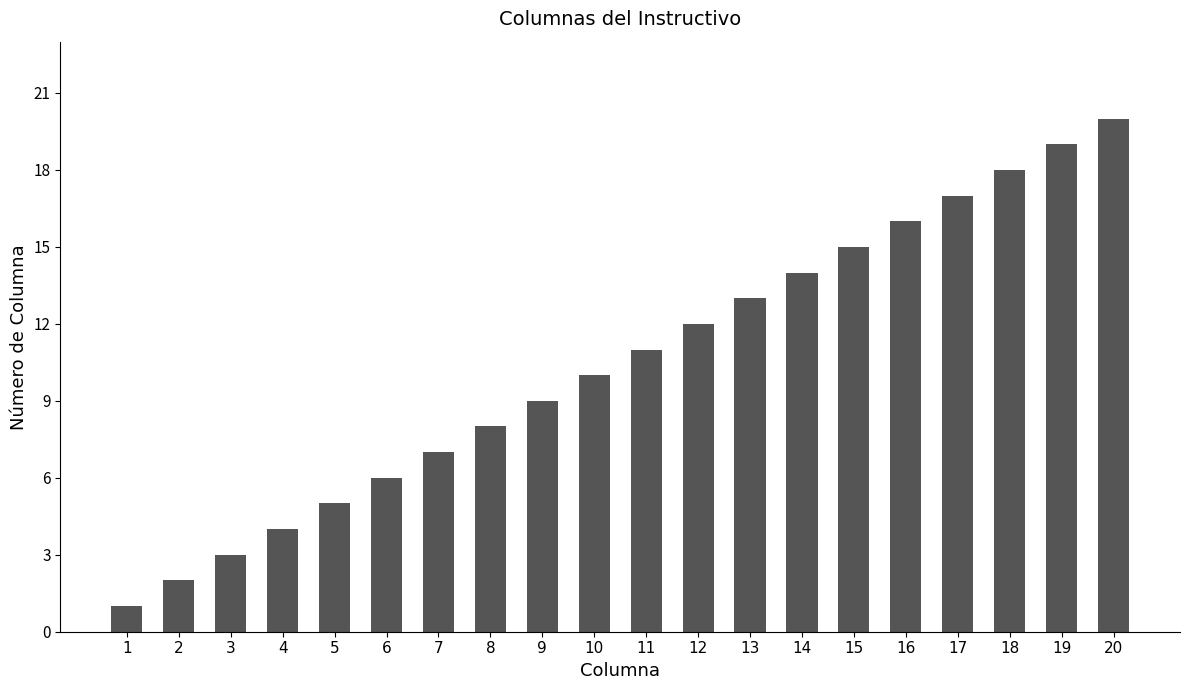

What is the value of the 15th bar from the left?

15